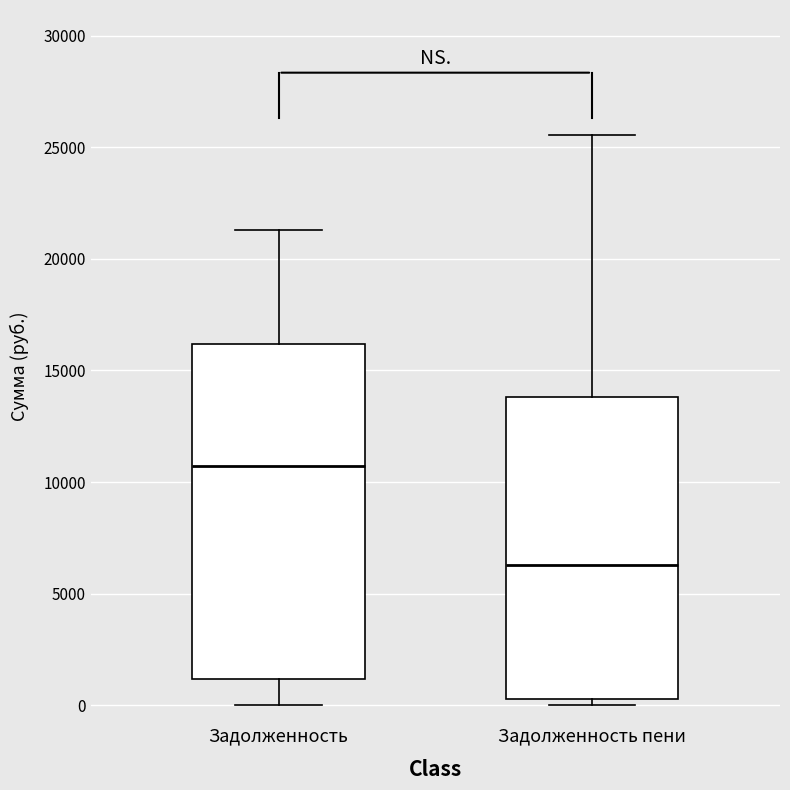

Where does the lower whisker of the box for Задолженность end on the y-axis? The values are not printed on the chart, so give them approximately, as read against the axis.

0